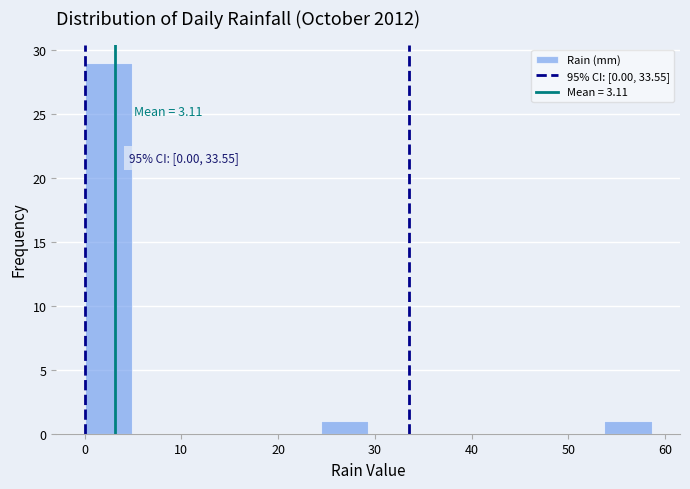

Over which range of the x-axis is the bar tallest?

0 to 5